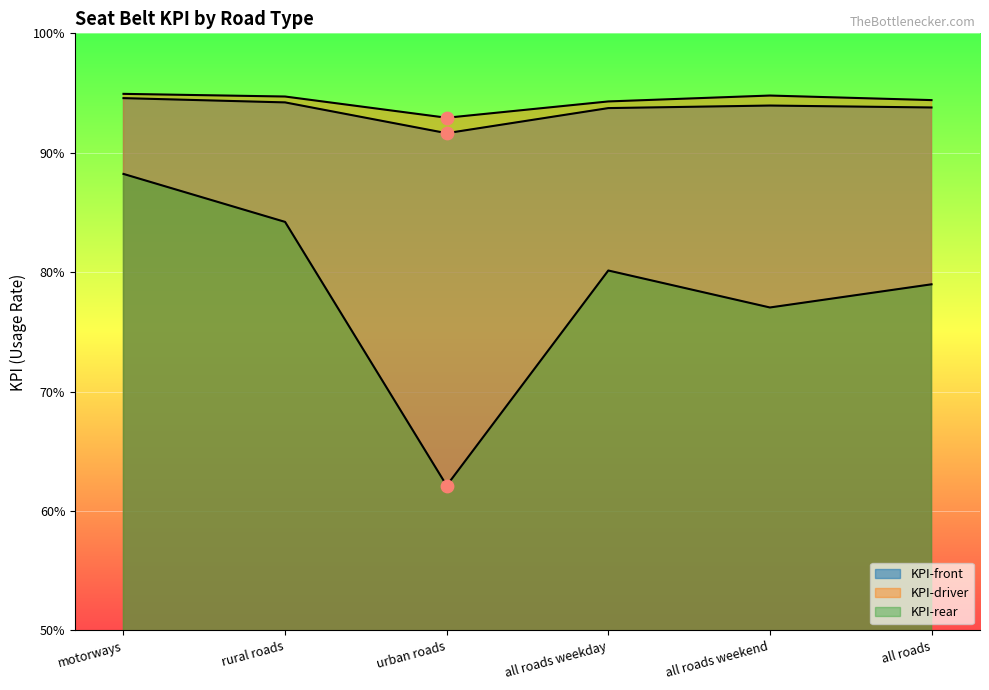

Is the value of KPI-front at all roads weekday greater than the value of KPI-driver at urban roads?

Yes